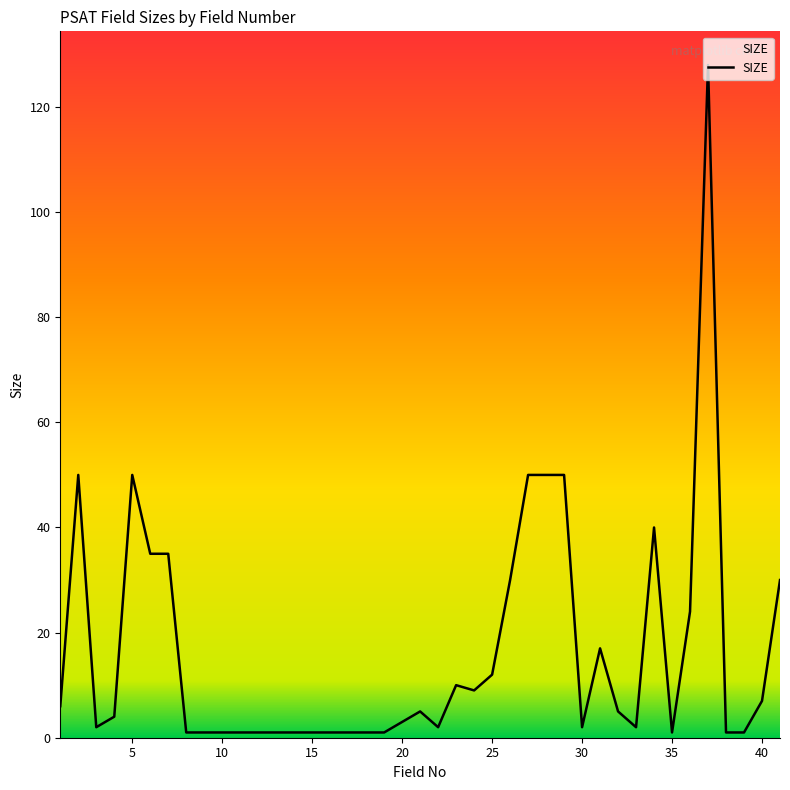

What is the maximum value shown in the chart?

128